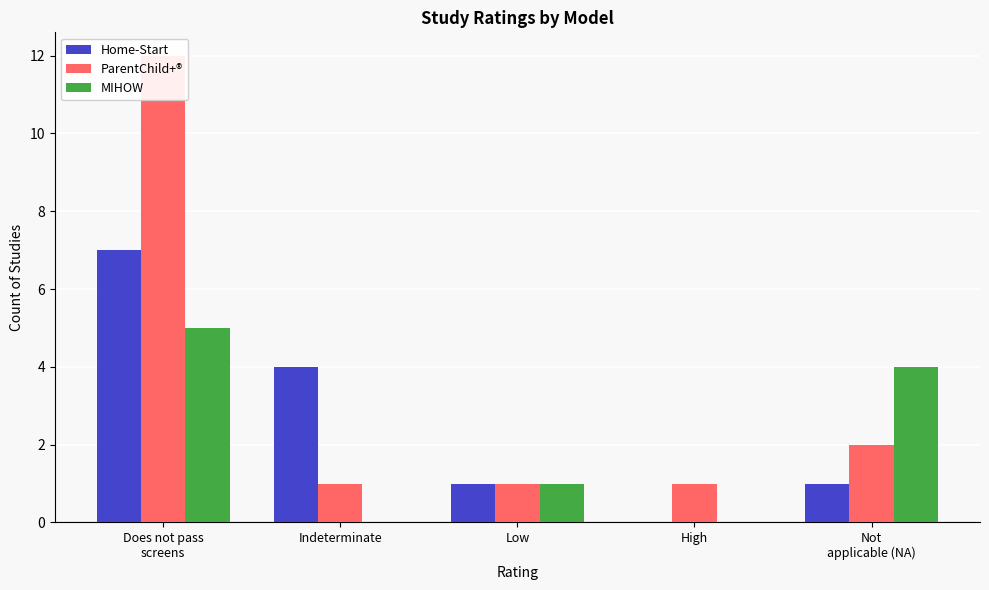

True or false: ParentChild+® has a value of 3 at Not
applicable (NA).

False